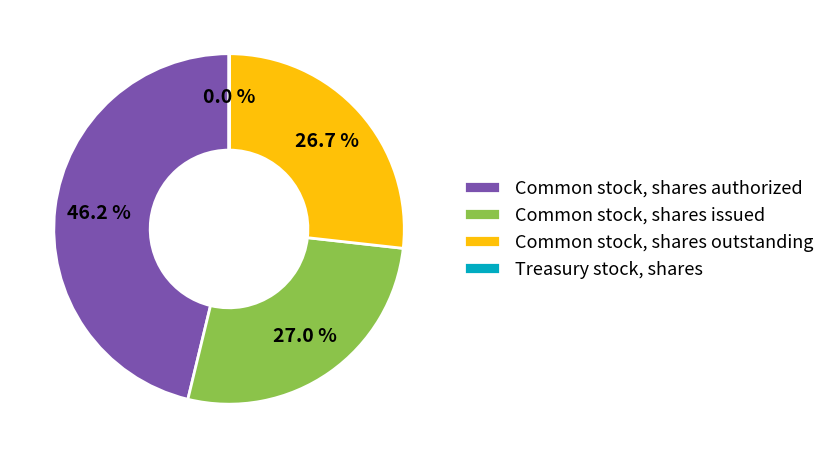

Which slice is the largest?

Common stock, shares authorized